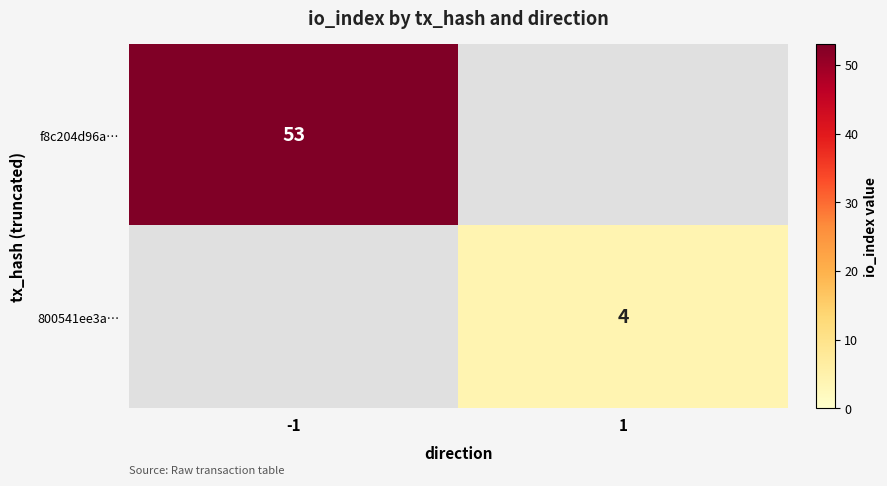

True or false: 800541ee3a… has a value of 4 at 1.

True